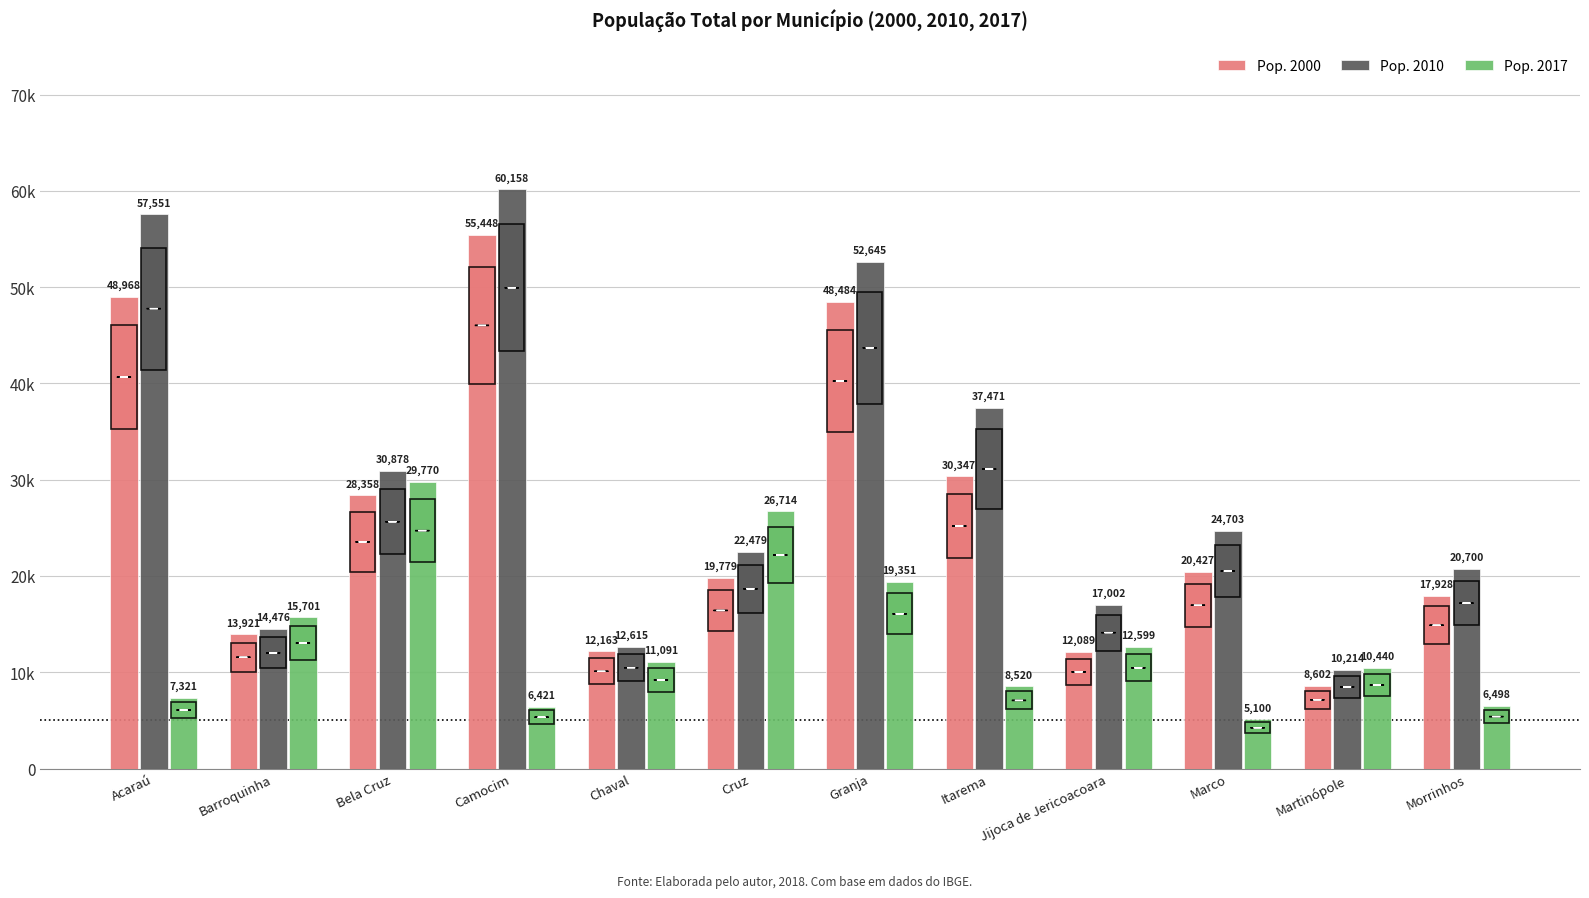

What is the total value across all series at Marco?

50230